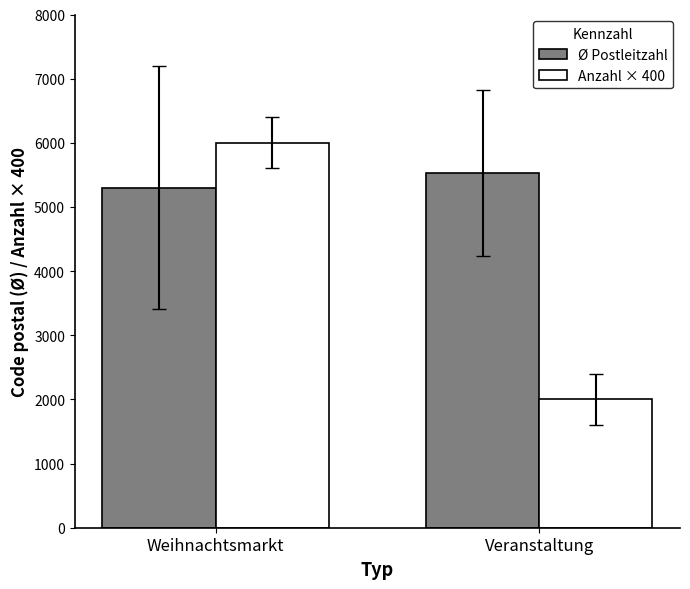

Which series changed the most between Weihnachtsmarkt and Veranstaltung?

Anzahl × 400